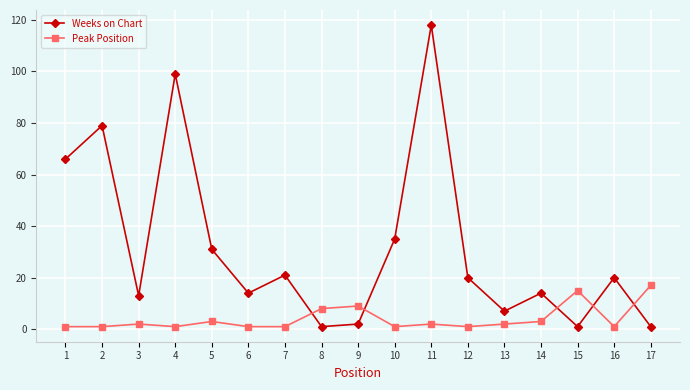

What is the difference between the maximum and minimum values in the Weeks on Chart series?

117